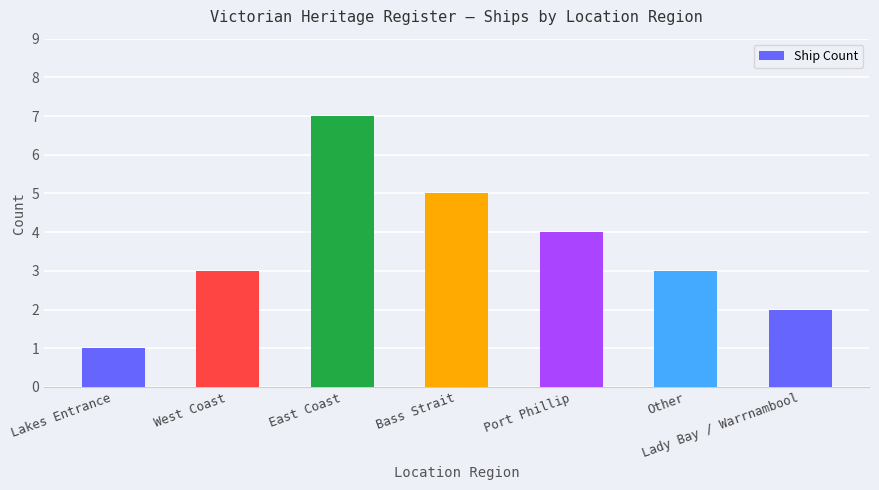

What is the label of the 1st bar from the left?

Lakes Entrance